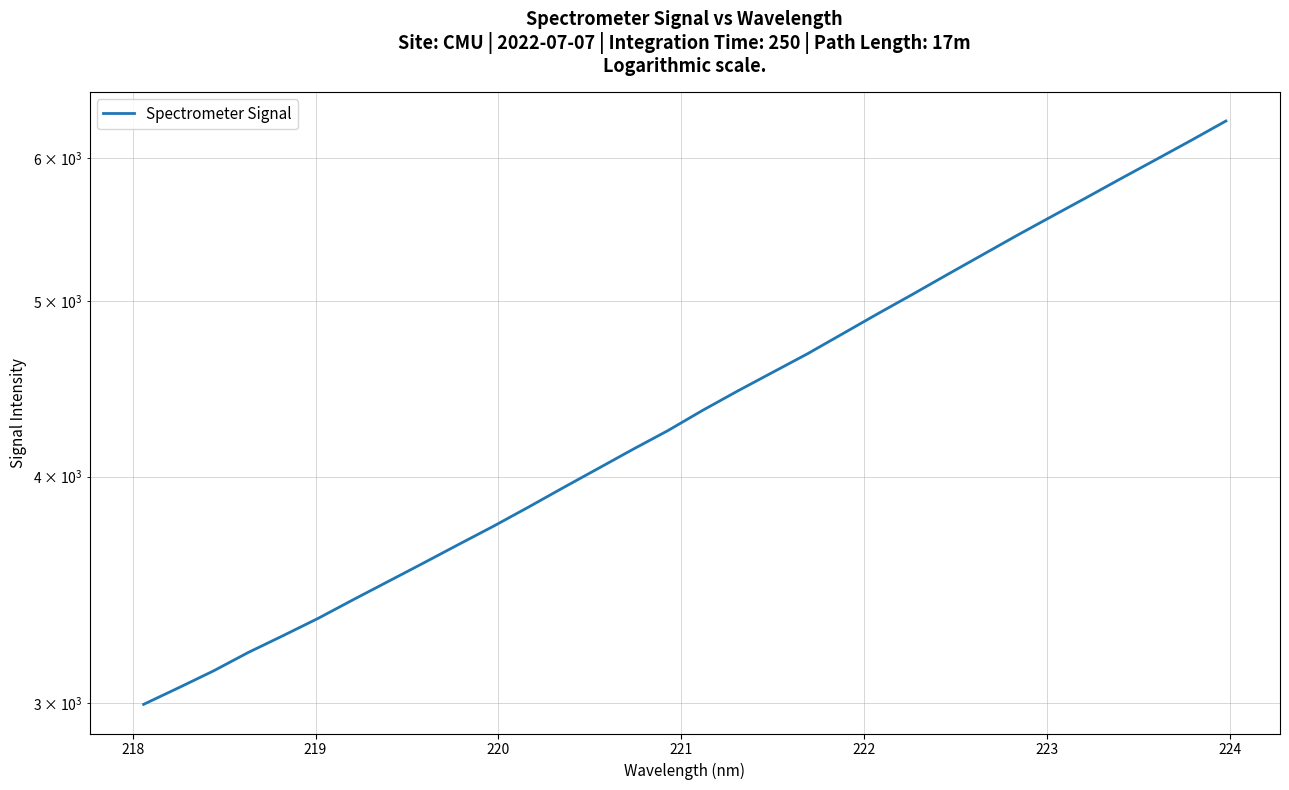

Is it true that the value at 217 is 4151.4?

False